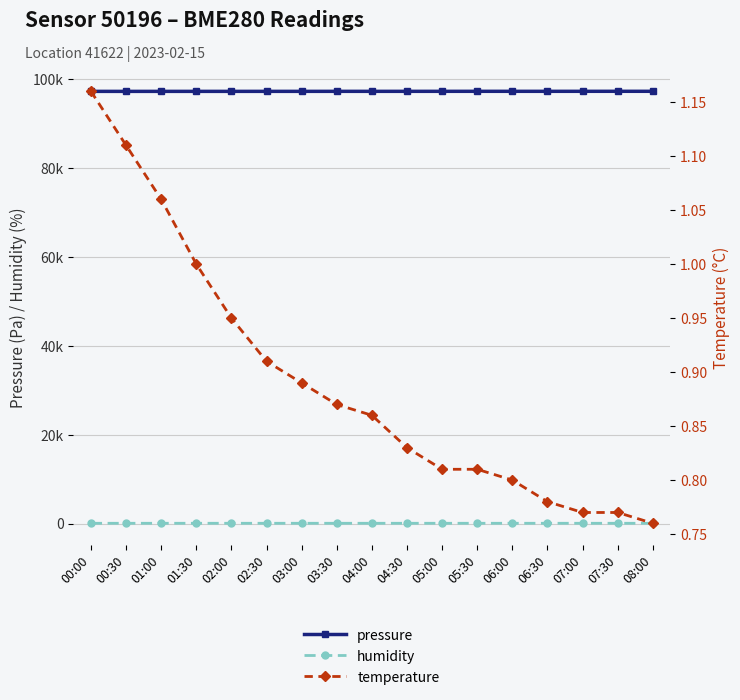

Which has a higher value, 05:30 or 01:30?

05:30